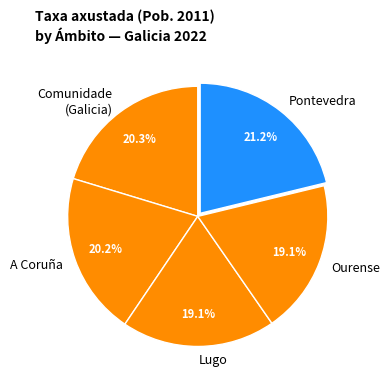

The Ourense slice represents 19% of the pie. True or false?

True